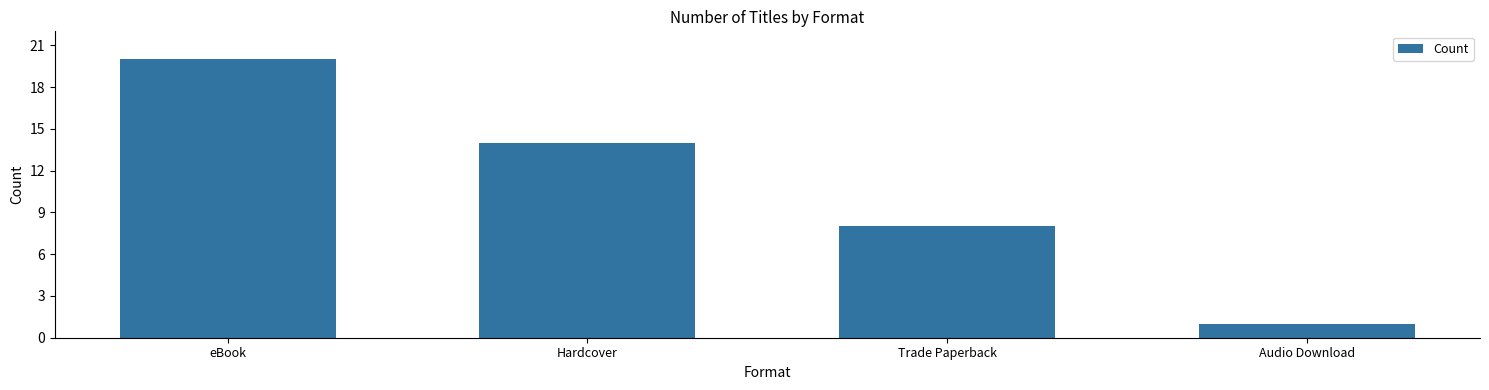

What is the difference between the maximum and minimum values?

19